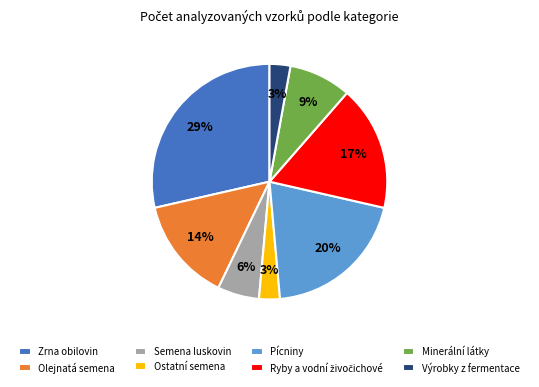

Count the number of slices in the pie.

8